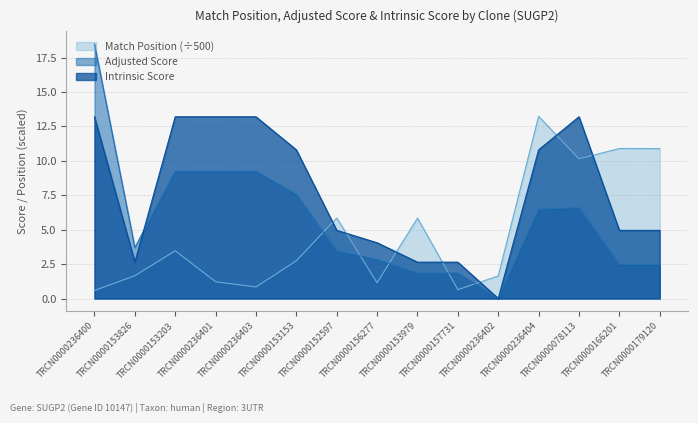

At which category does Intrinsic Score reach its first local valley?

TRCN0000153826